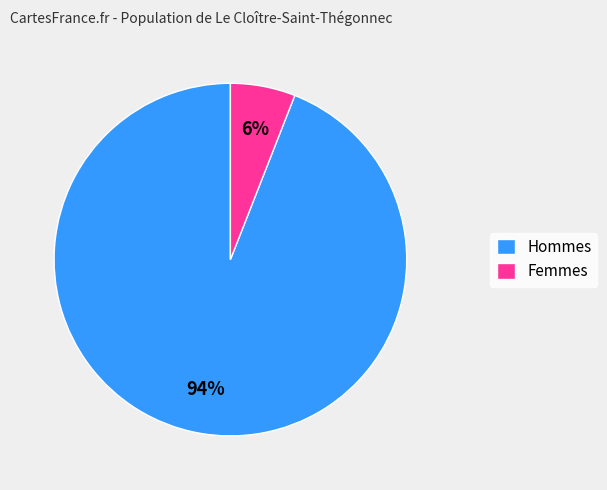

How many slices are in this pie chart?

2